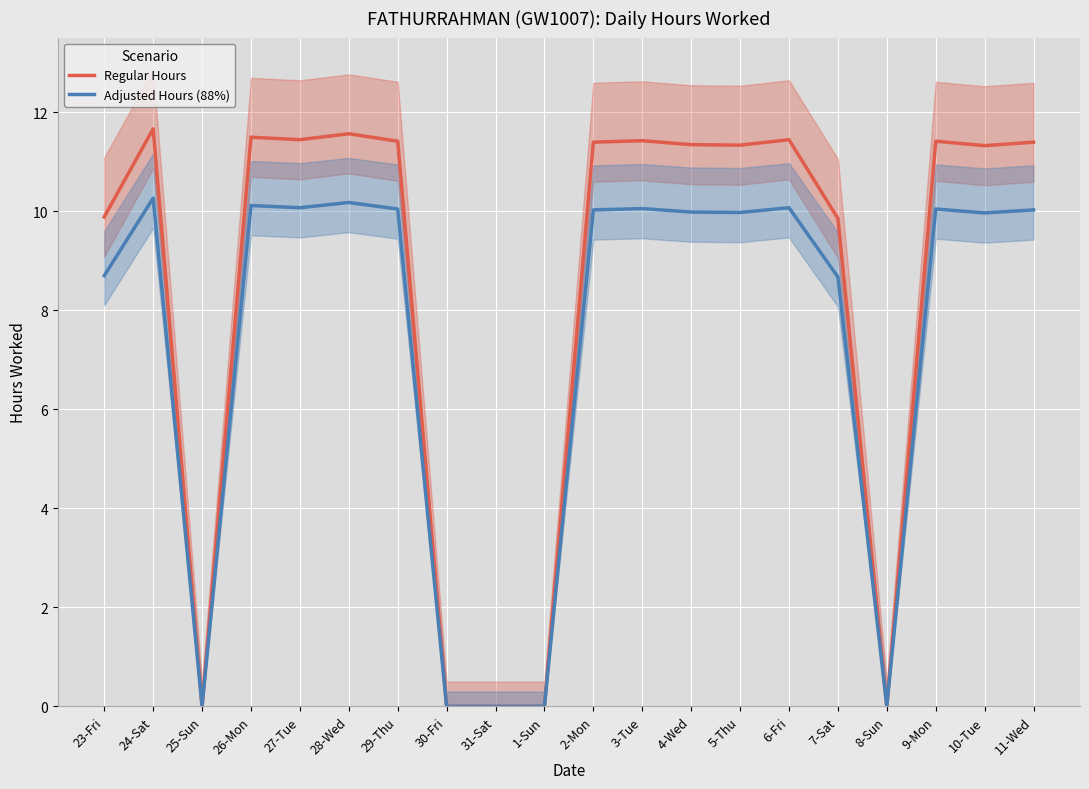

What position from the right is 9-Mon?

3